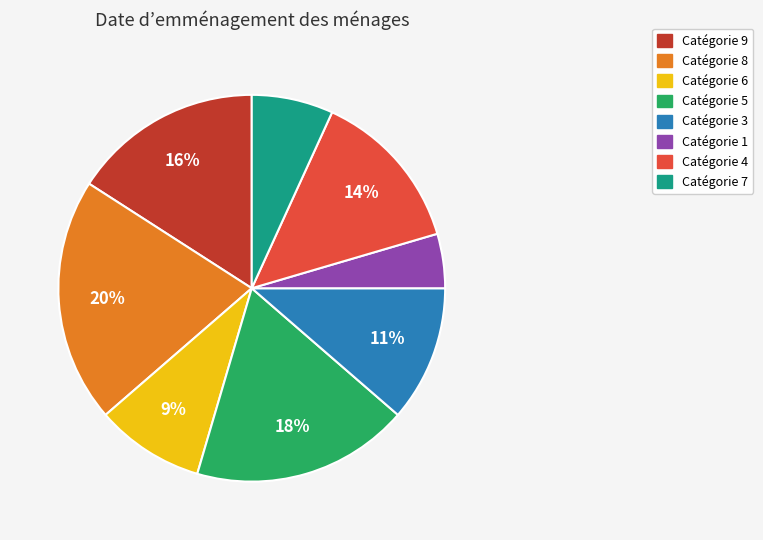

Does any single category account for the majority?

No